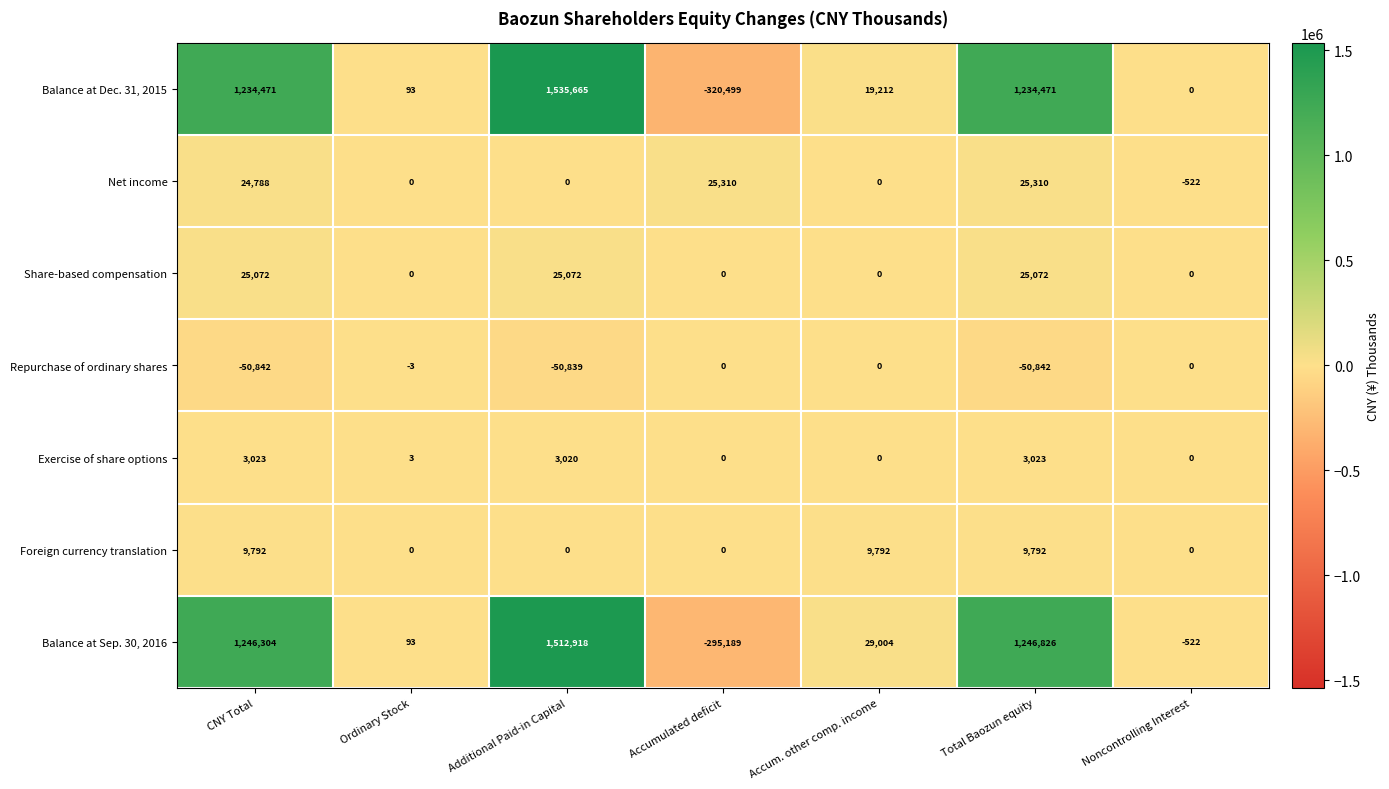

List the series in order of their peak value, lowest first.

Repurchase of ordinary shares, Exercise of share options, Foreign currency translation, Share-based compensation, Net income, Balance at Sep. 30, 2016, Balance at Dec. 31, 2015